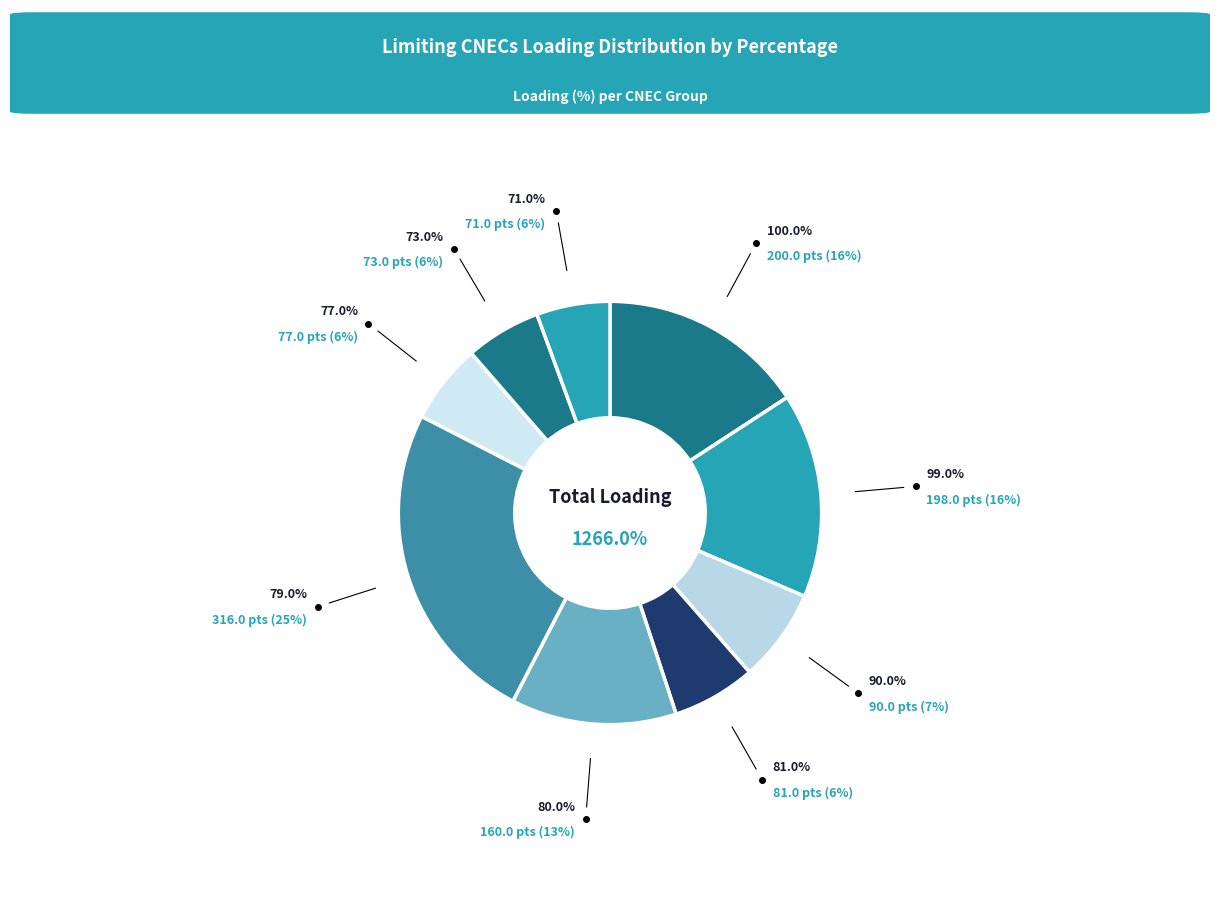

To the nearest percent, what percentage of the pie is Lacu Sarat-Gura Ialomitei (1)?

7%